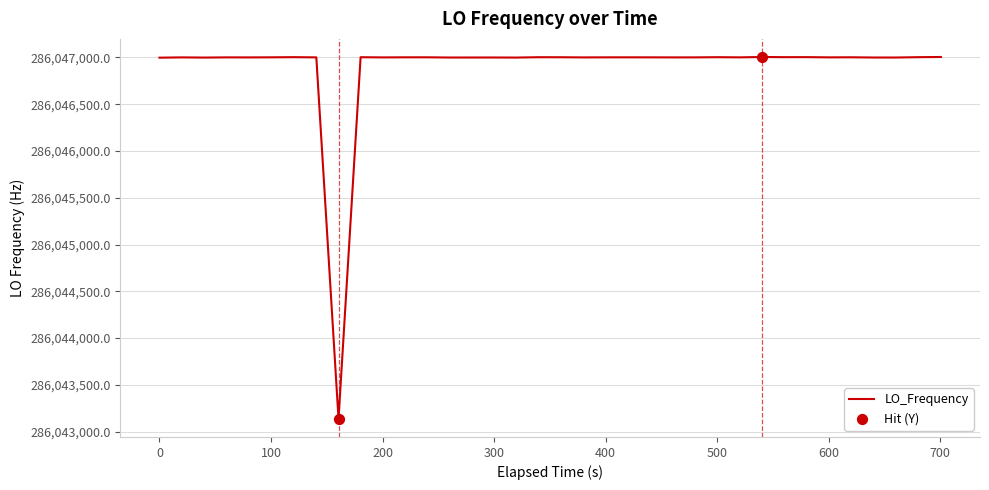

What is the smallest value displayed?

286043136.4